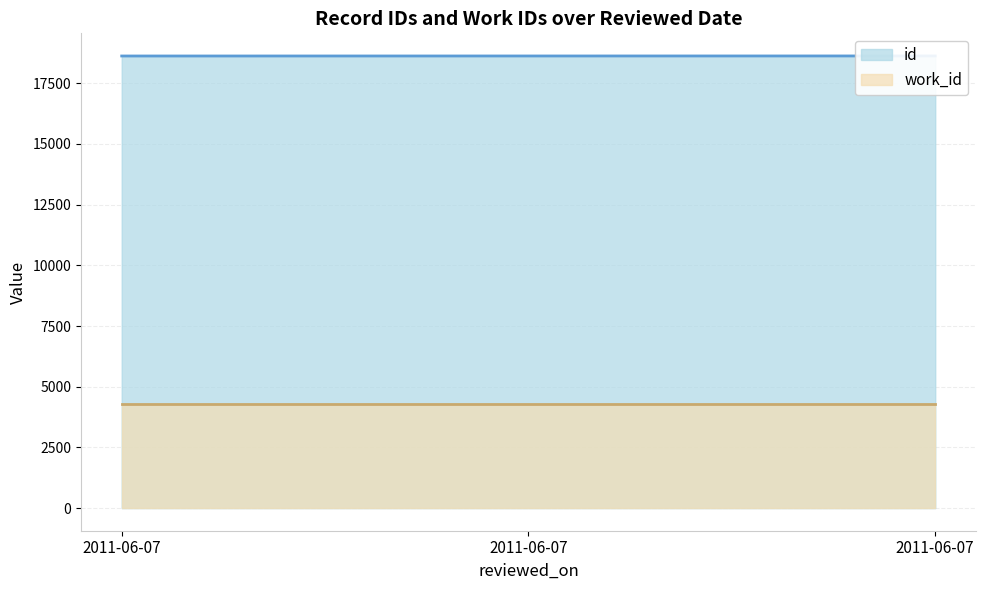

Rank the categories by value from lowest to highest.

2011-06-07, 2011-06-07, 2011-06-07